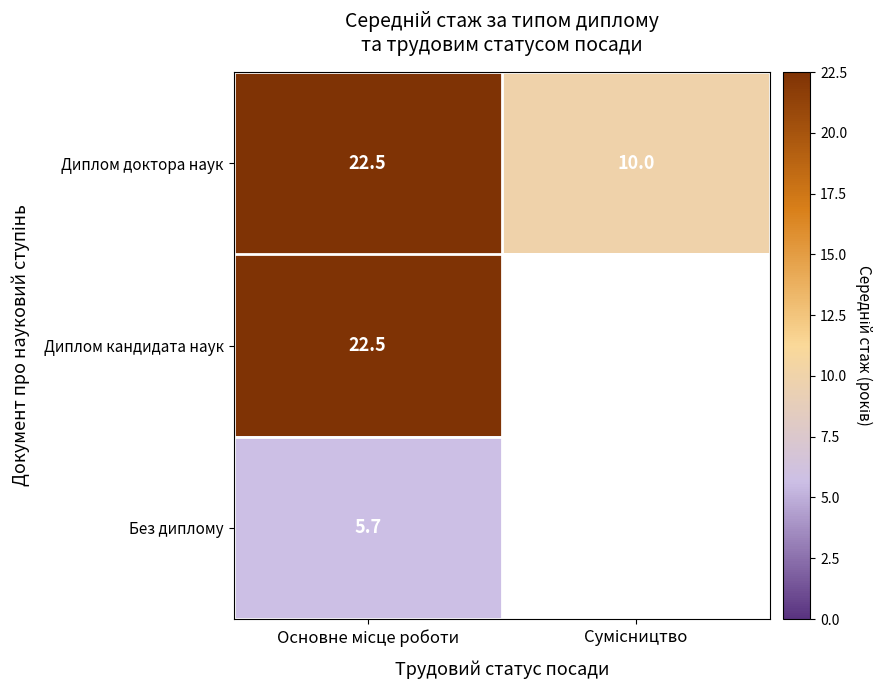

What is the maximum value for Диплом доктора наук?

22.5